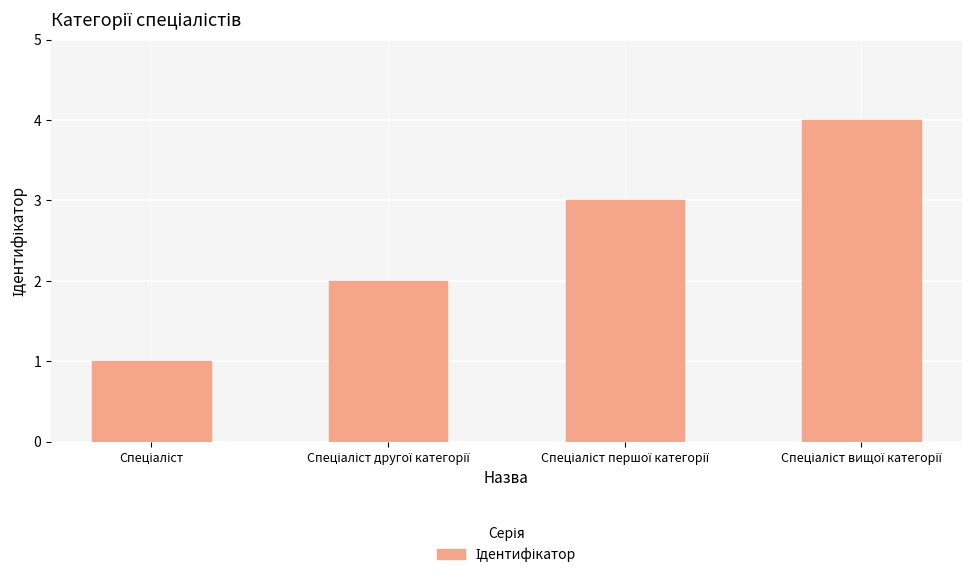

Are the bars horizontal?

No